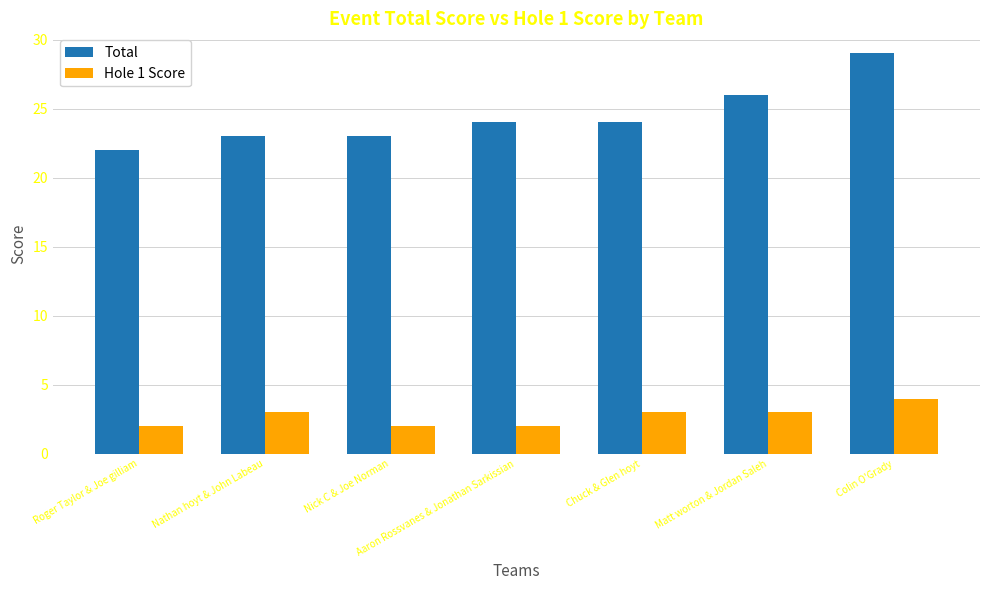

What are all the series names shown in the legend?

Total, Hole 1 Score